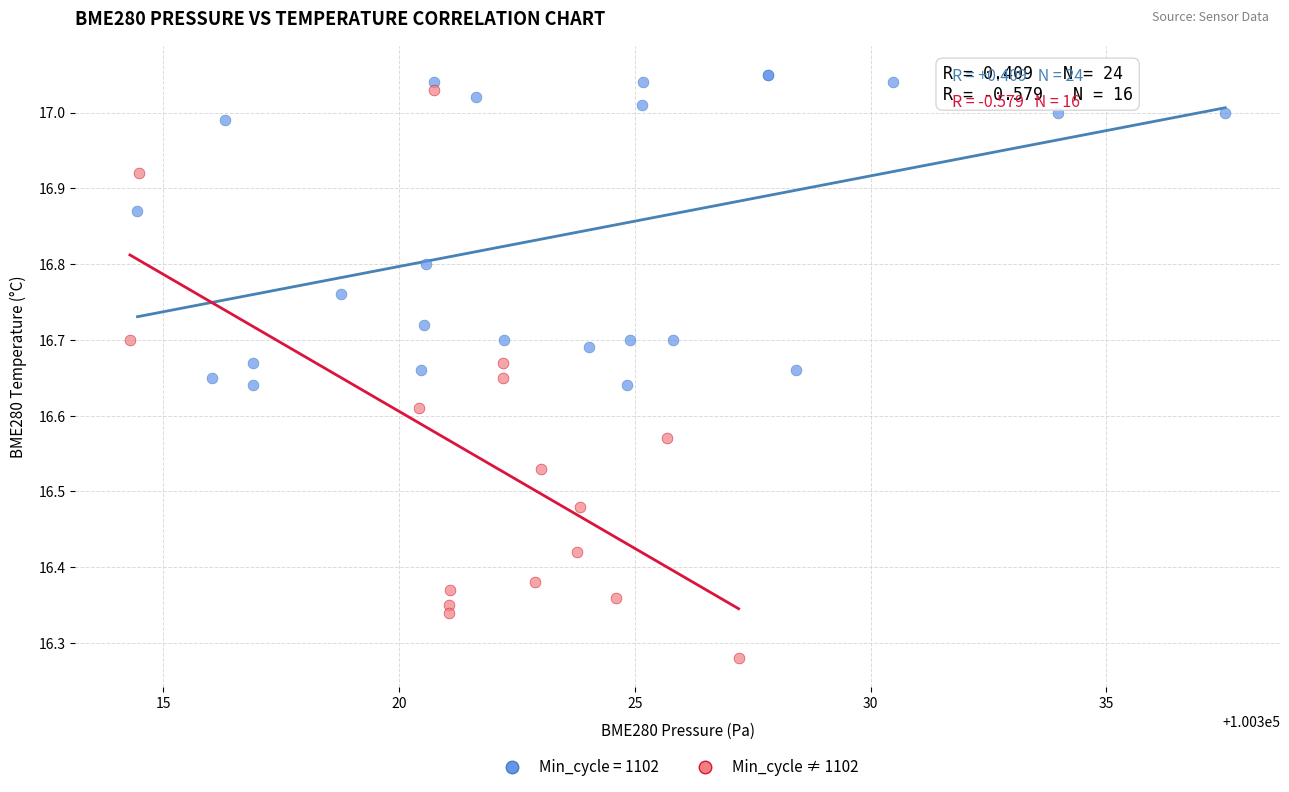

Which series has the largest Y range (max minus min)?

Min_cycle ≠ 1102